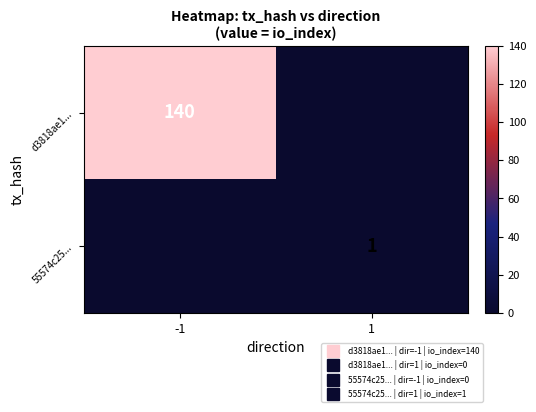

Where is 55574c25... nearest to the value 0?

-1